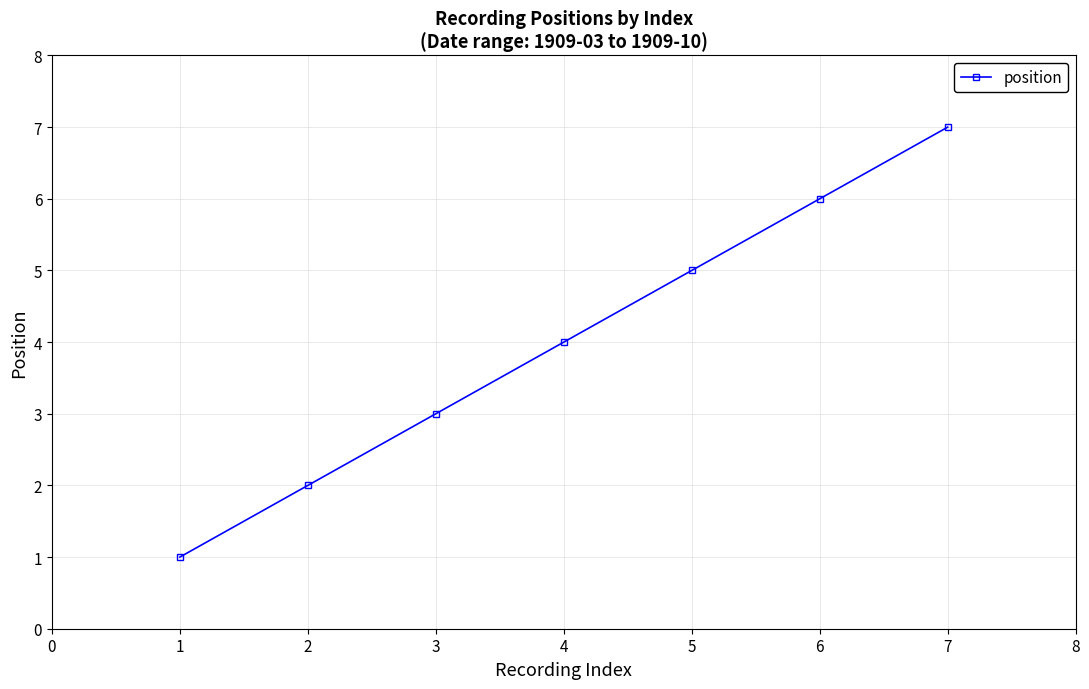

Does the chart display data point markers on the line(s)?

Yes